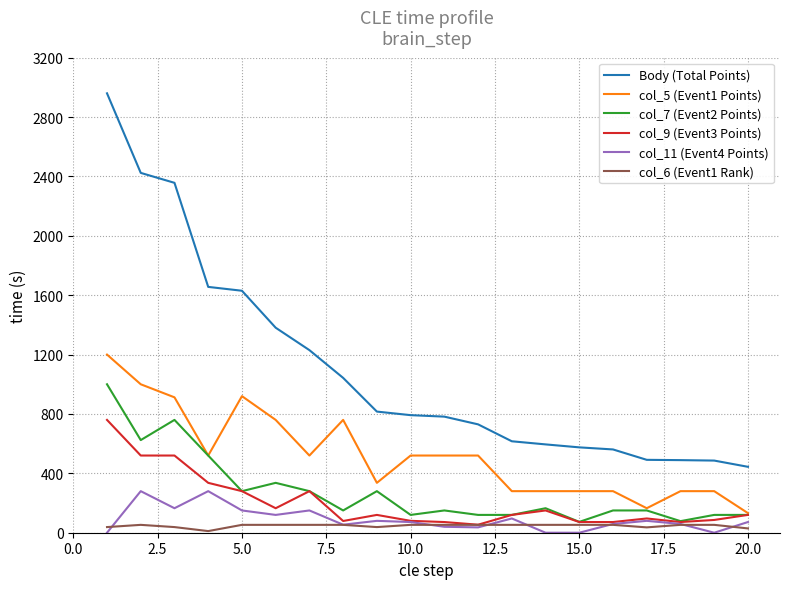

True or false: col_5 (Event1 Points) and col_6 (Event1 Rank) intersect in this chart.

False